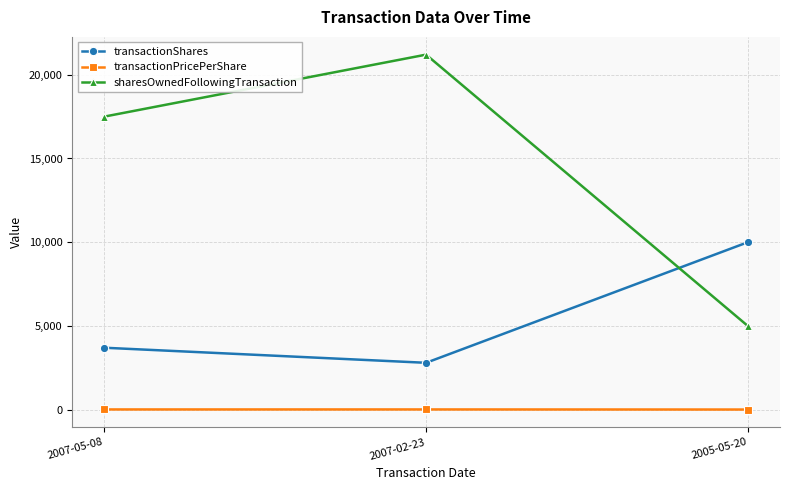

Which category has the highest value in the sharesOwnedFollowingTransaction series?

2007-02-23